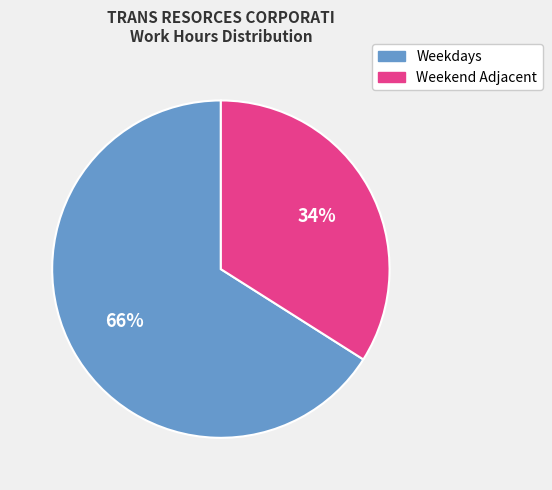

To the nearest percent, what is the difference between the largest and smallest slice percentages?

32%